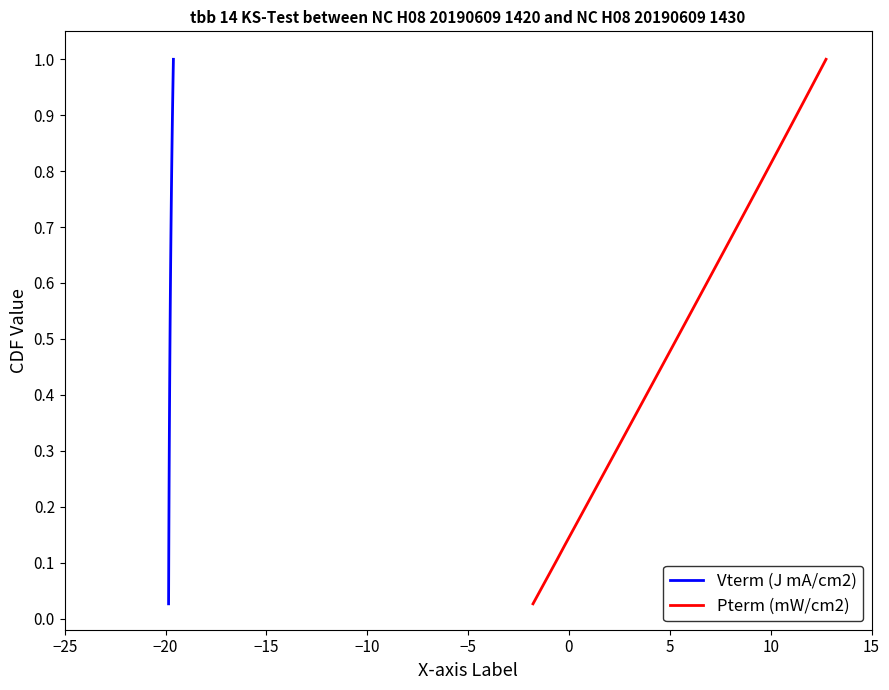

Reading right to left, list all the values displayed in this chart.

Vterm (J mA/cm2): 1.0	1.0	0.9	0.9	0.9	0.9	0.8	0.8	0.8	0.8	0.7	0.7	0.7	0.7	0.6	0.6	0.6	0.6	0.5	0.5	0.5	0.4	0.4	0.4	0.4	0.3	0.3	0.3	0.3	0.2	0.2	0.2	0.2	0.1	0.1	0.1	0.1	0.0
Pterm (mW/cm2): 1.0	1.0	0.9	0.9	0.9	0.9	0.8	0.8	0.8	0.8	0.7	0.7	0.7	0.7	0.6	0.6	0.6	0.6	0.5	0.5	0.5	0.4	0.4	0.4	0.4	0.3	0.3	0.3	0.3	0.2	0.2	0.2	0.2	0.1	0.1	0.1	0.1	0.0